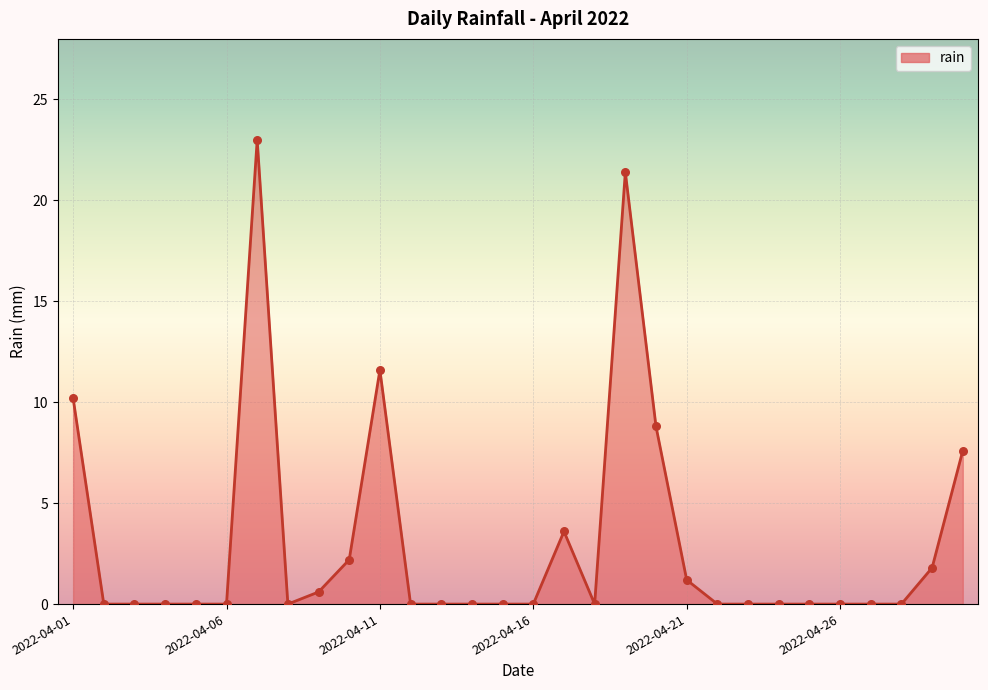

What is the maximum value shown in the chart?

23.0